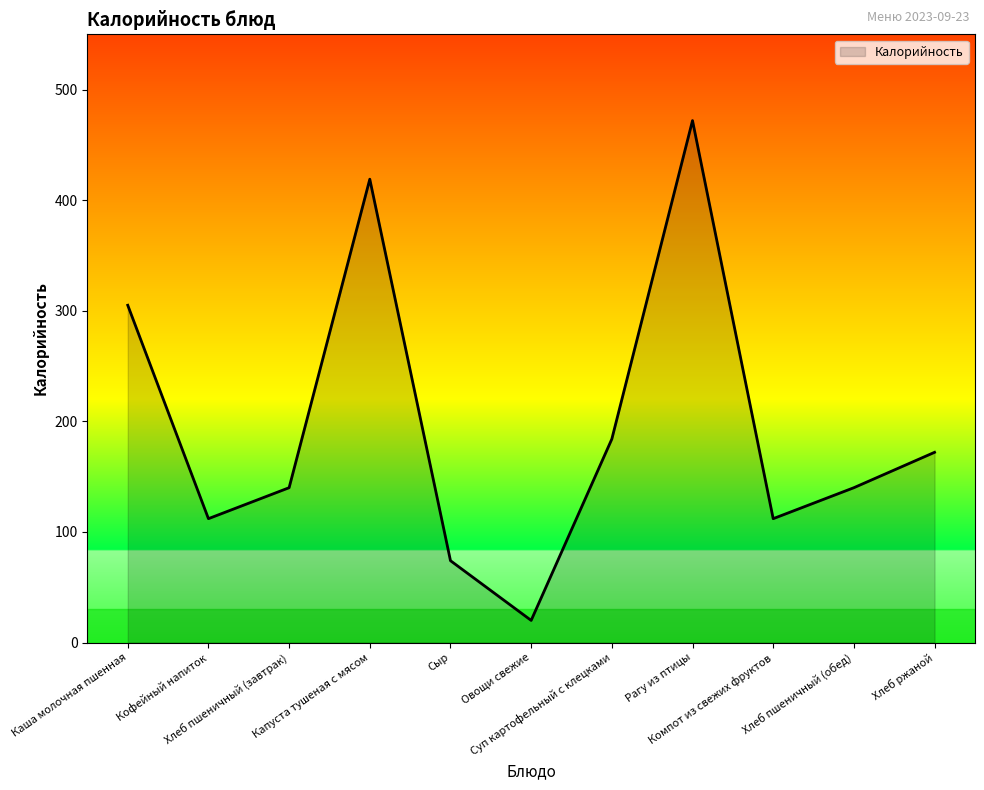

How many interior local valleys (lower than both neighbors) does the data have?

3